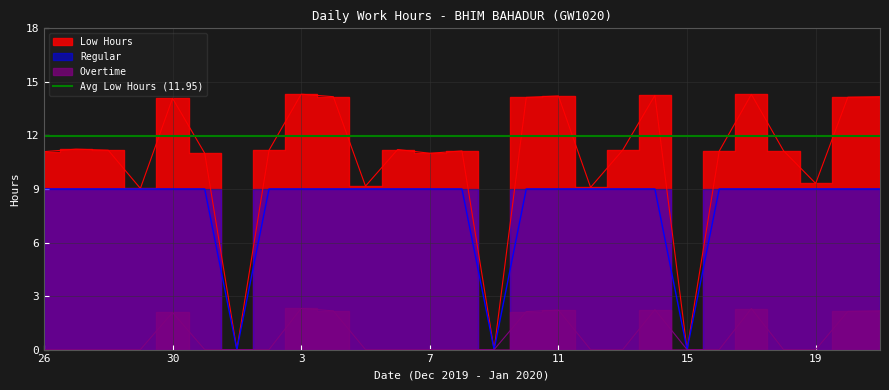

What is the difference between the second highest and minimum values in the Overtime series?

2.3